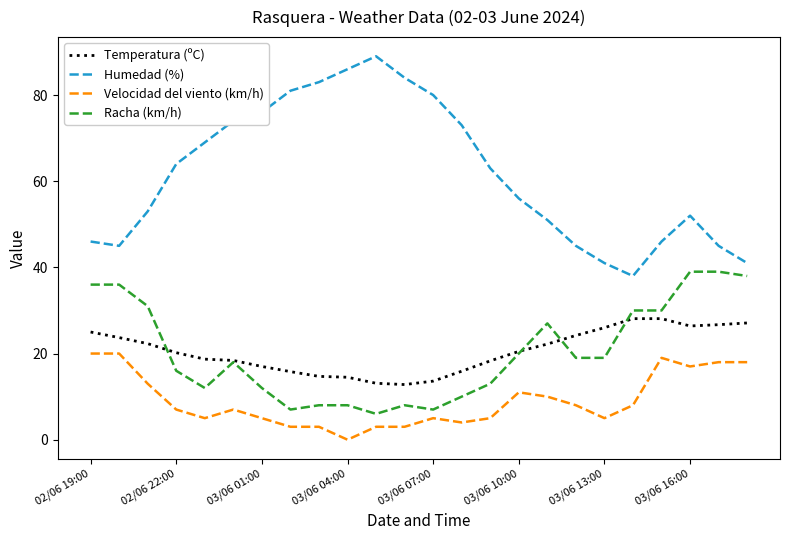

Which series has the largest total across all categories?

Humedad (%)